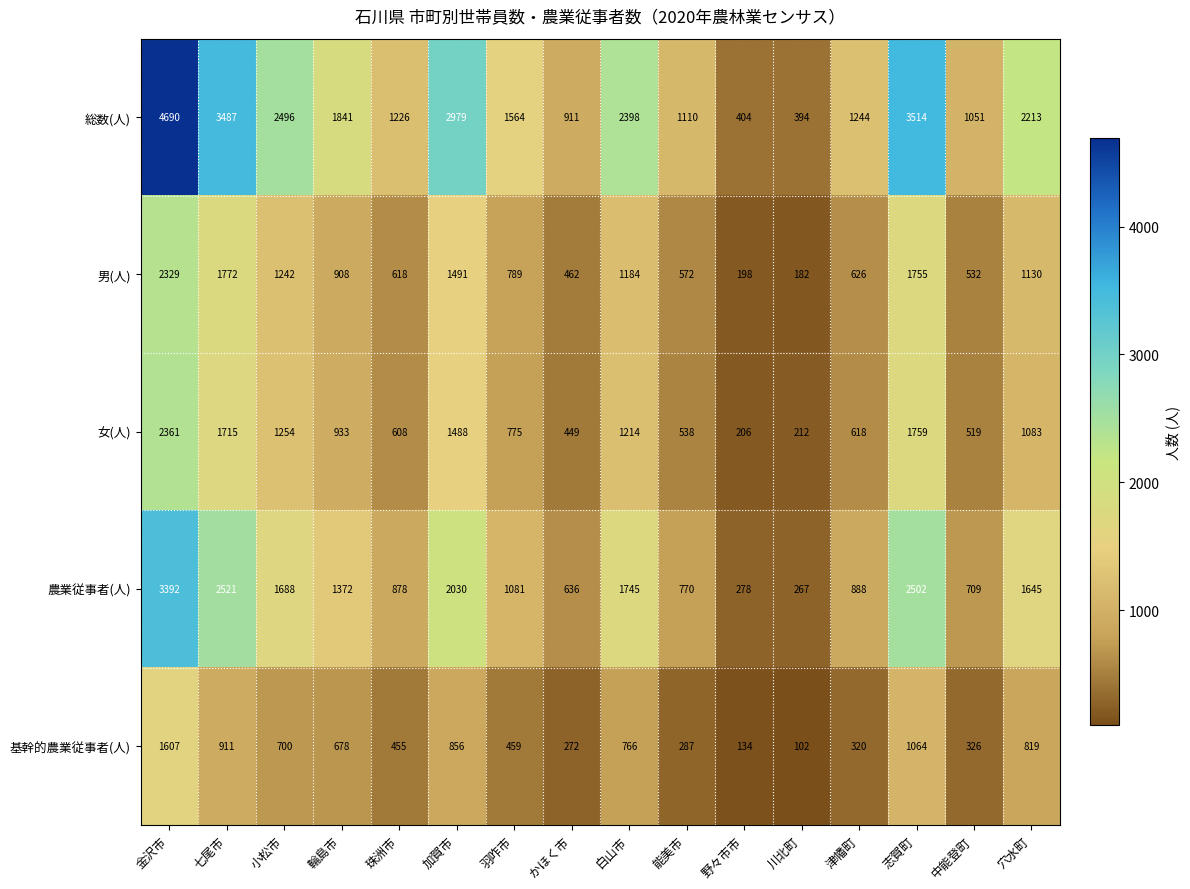

What is the total value across all series at 白山市?

7307